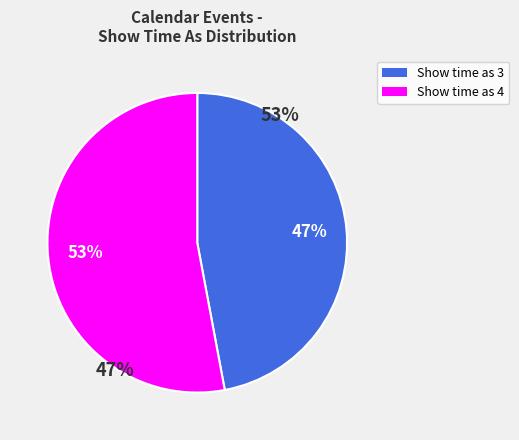

Does any single category account for the majority?

Yes